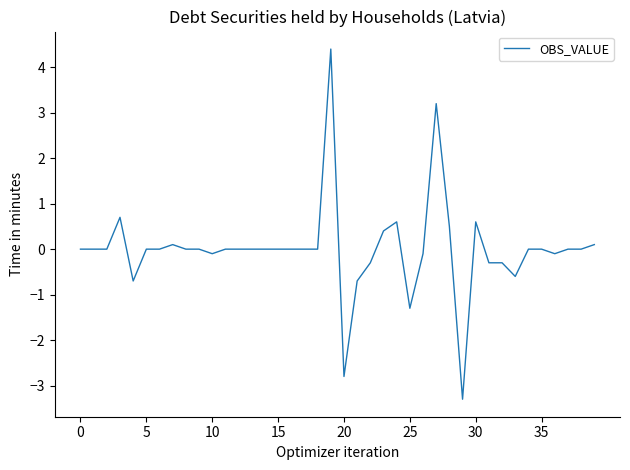

What is the difference between the maximum and minimum values?

7.7